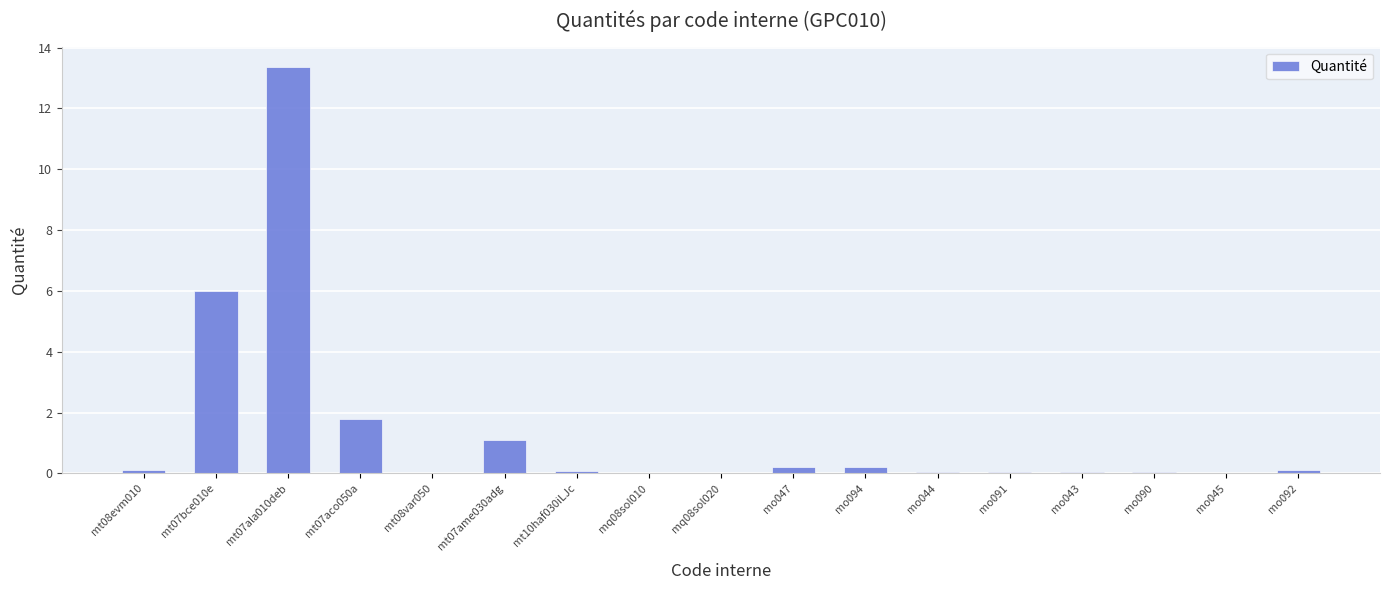

What is the sum of all values?

23.2